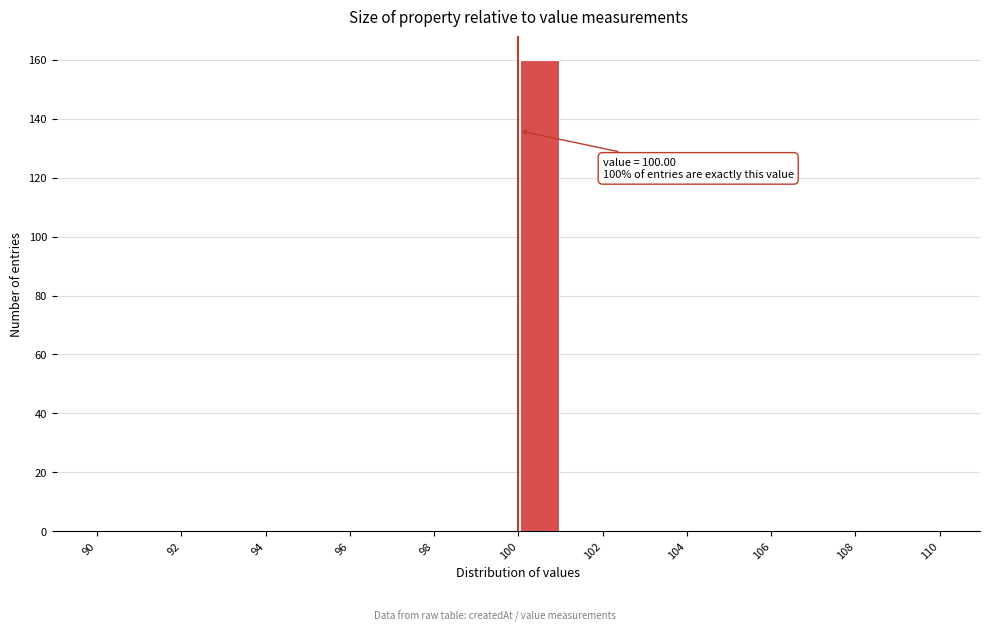

Which range on the x-axis has the tallest bar?

100 to 101